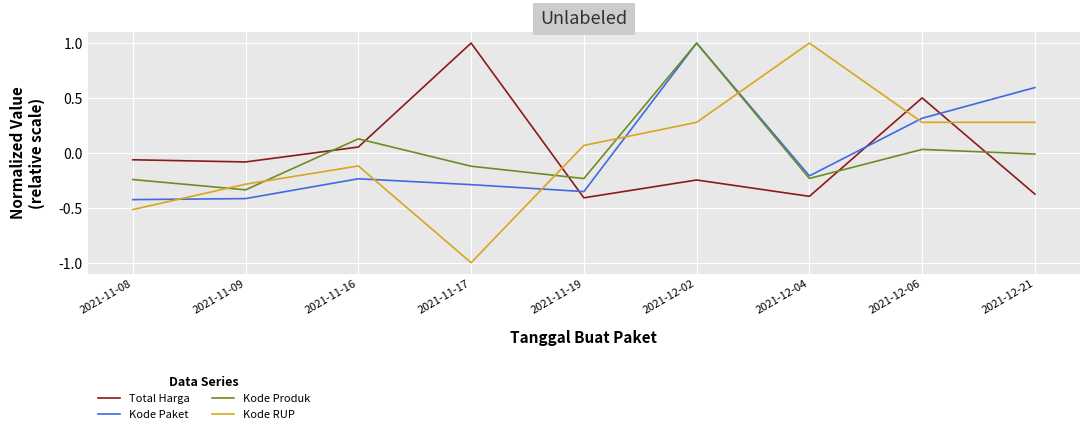

What position from the right is 2021-12-21?

1